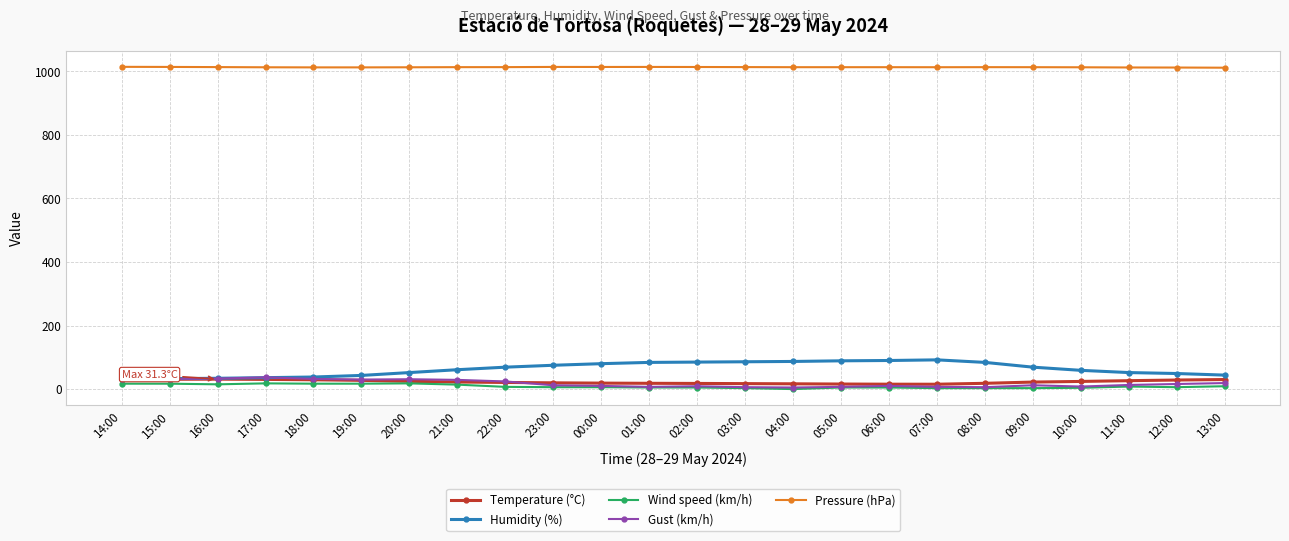

What is the spread (max minus min) of values at 21:00?

999.3